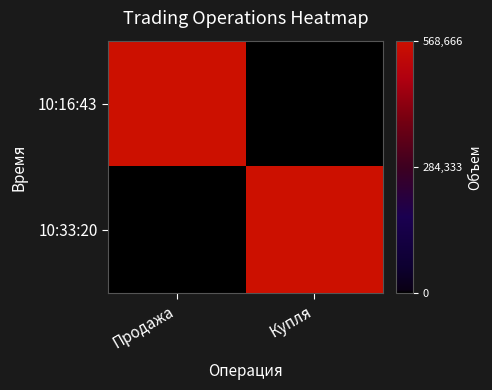

What is the difference between the highest and lowest values at Продажа?

568666.2